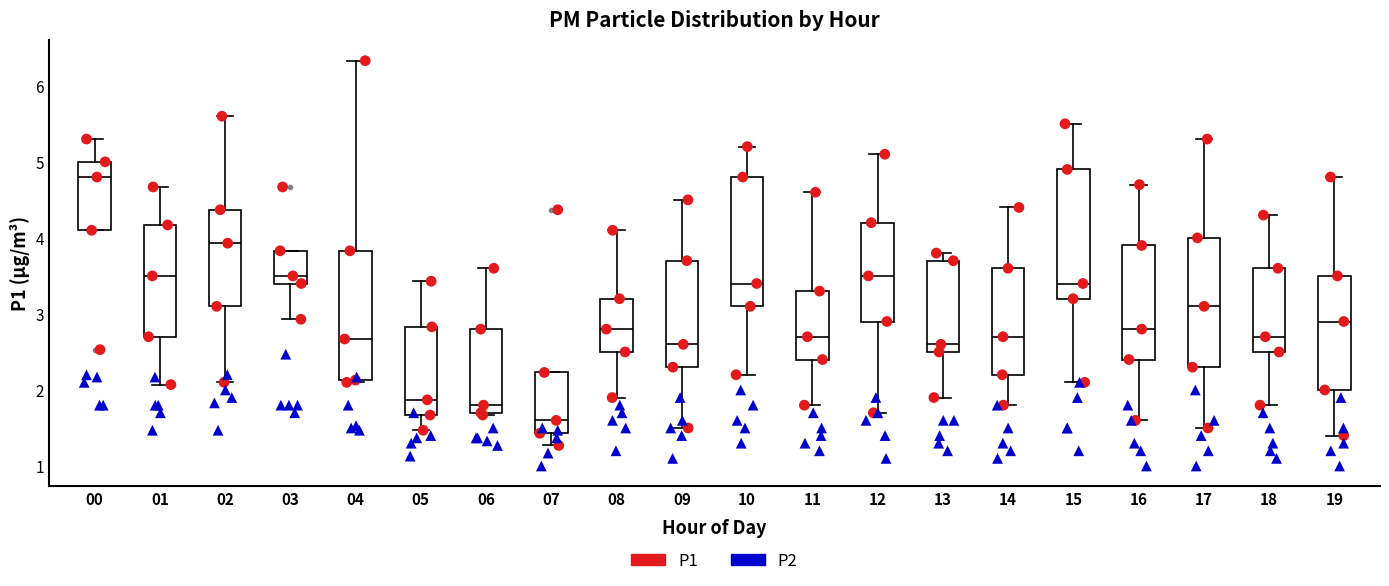

Which box has the highest median line?

00